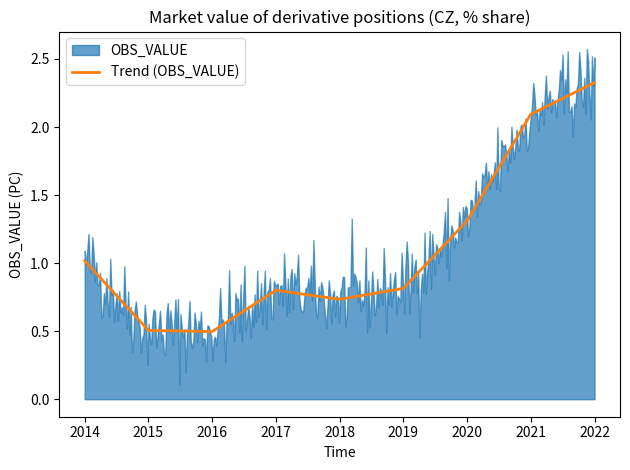

The value of Trend (OBS_VALUE) at 2022 is 0.9. True or false?

False